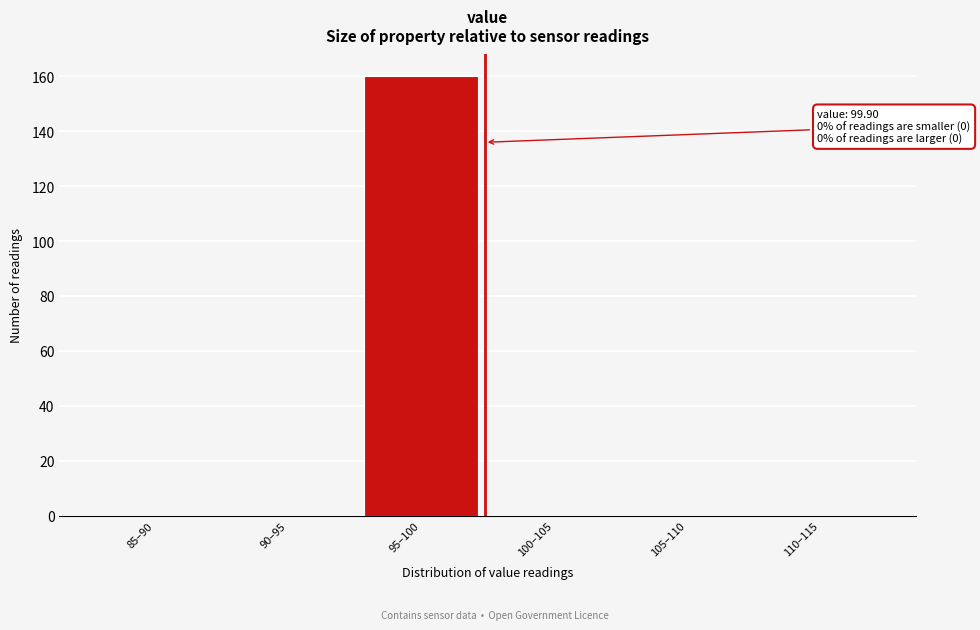

Reading left to right, list all the values displayed in this chart.

85–90=0	90–95=0	95–100=160	100–105=0	105–110=0	110–115=0